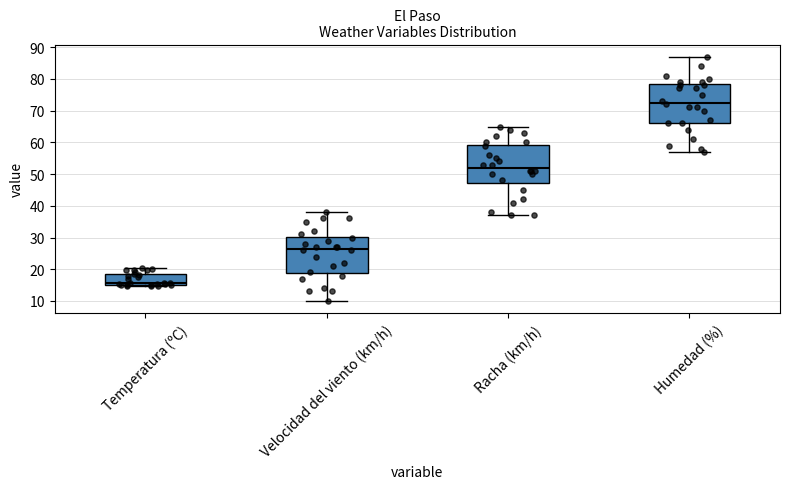

Where is the lower edge of the box for Temperatura (ºC) on the y-axis? The values are not printed on the chart, so give them approximately, as read against the axis.

15